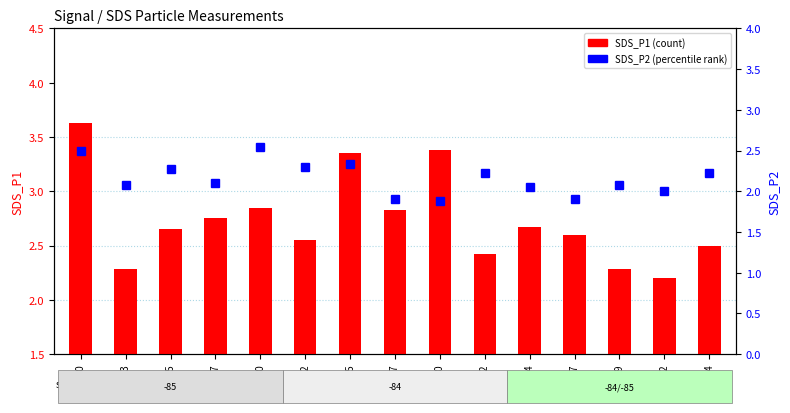

What is the sum of the SDS_P2 values at 00:22 and 00:32?

4.2